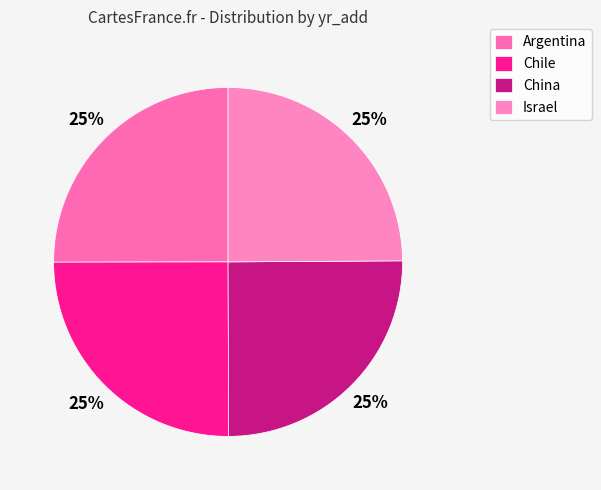

What percentage is NOT represented by Chile?

75.0%